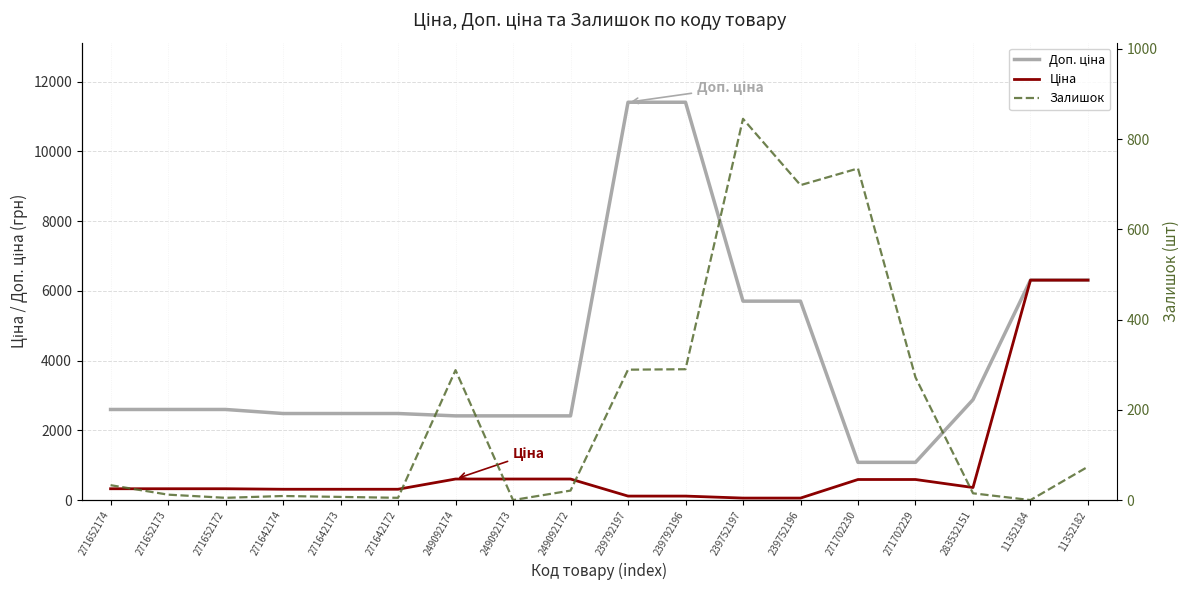

True or false: Ціна and Доп. ціна cross at least once.

False